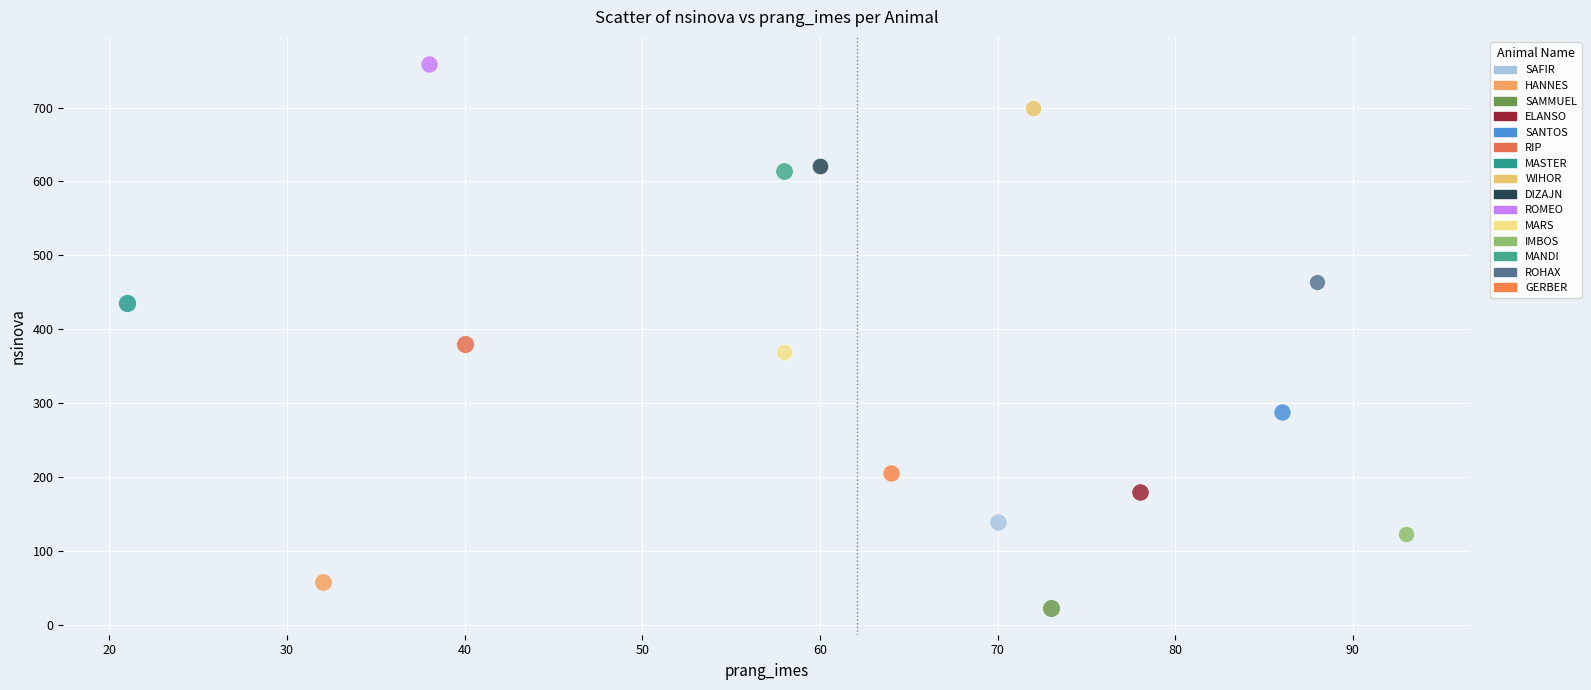

What are all the series names shown in the legend?

SAFIR, HANNES, SAMMUEL, ELANSO, SANTOS, RIP, MASTER, WIHOR, DIZAJN, ROMEO, MARS, IMBOS, MANDI, ROHAX, GERBER